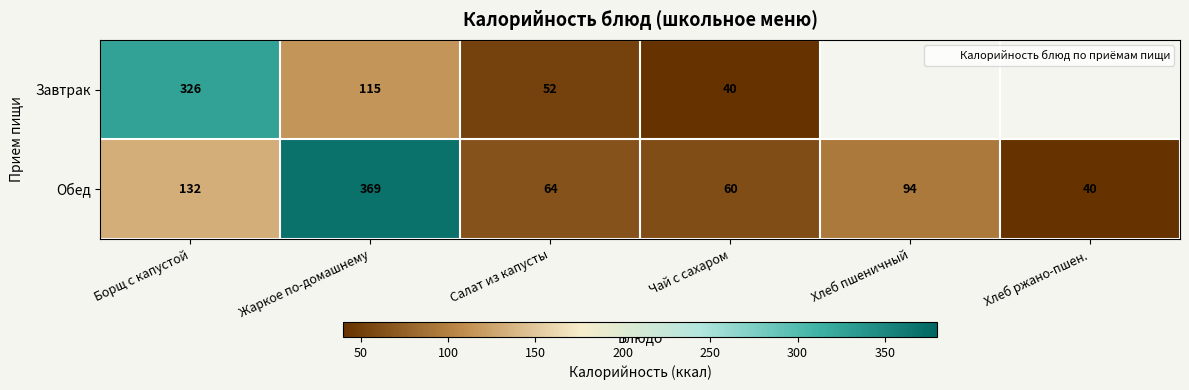

At how many categories does at least one series exceed 331?

1